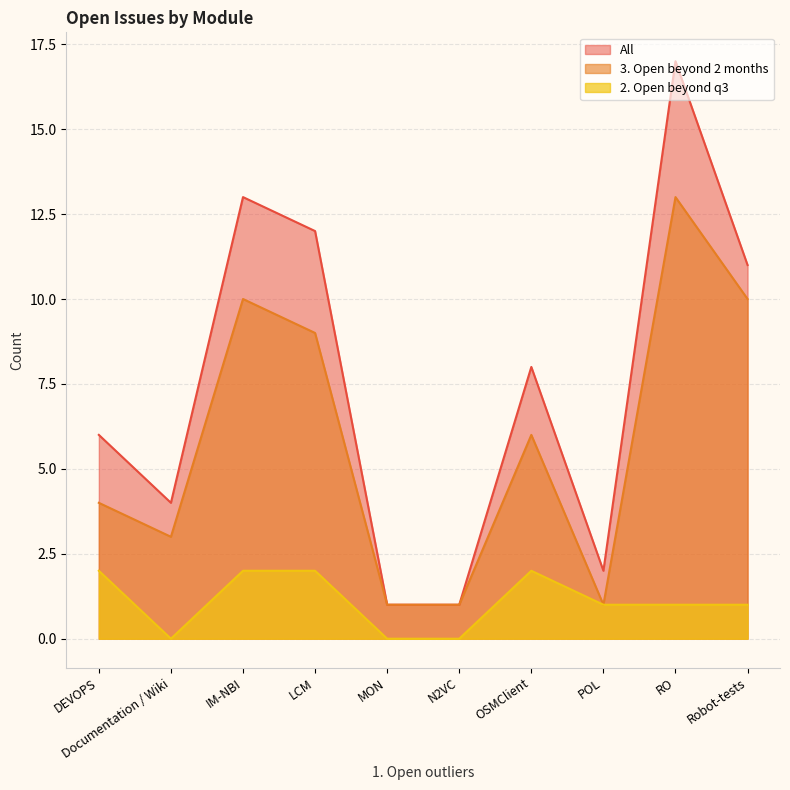

Reading left to right, extract all data points from this chart.

All: 6	4	13	12	1	1	8	2	17	11
3. Open beyond 2 months: 4	3	10	9	1	1	6	1	13	10
2. Open beyond q3: 2	0	2	2	0	0	2	1	1	1